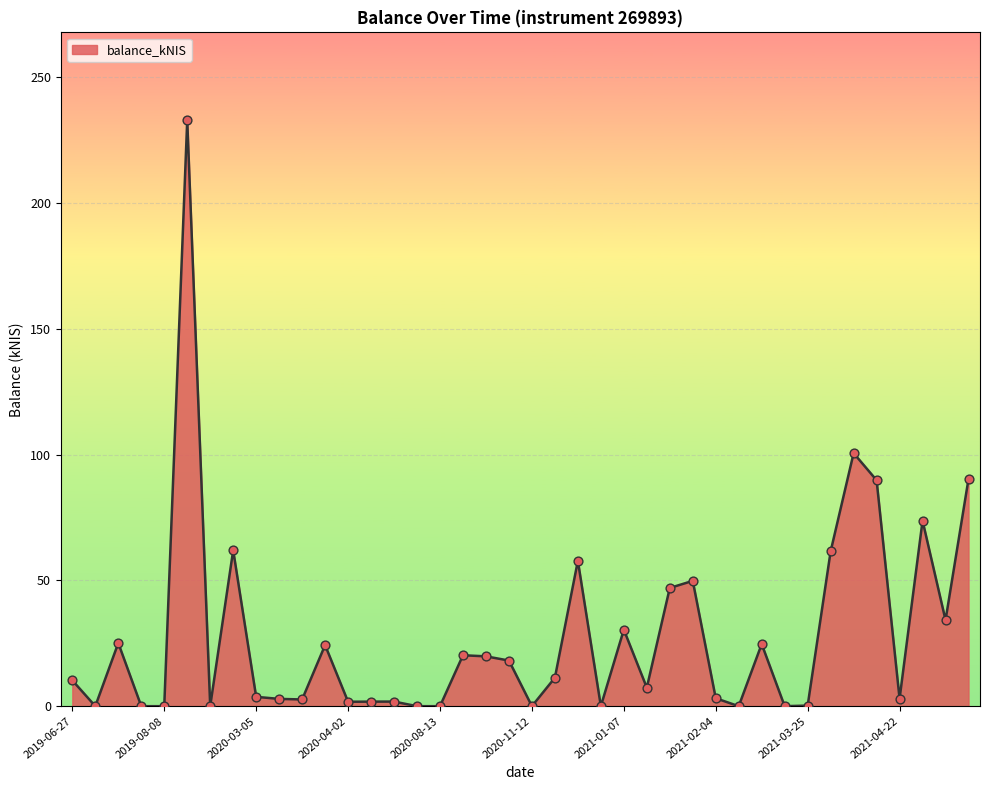

What is the difference between the maximum and minimum values?

232.9